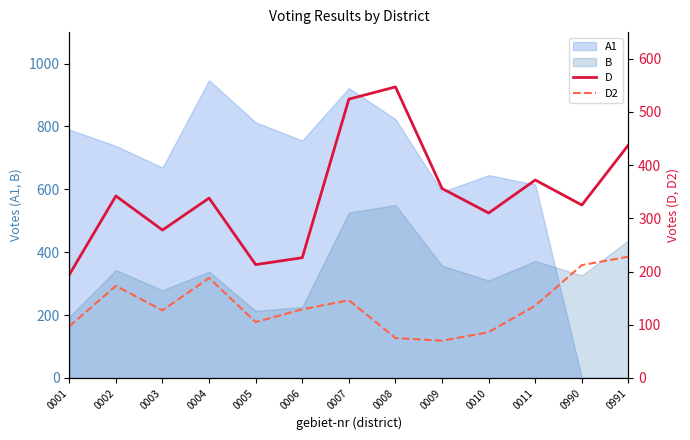

Is the value of D at 0005 greater than the value of D2 at 0005?

Yes